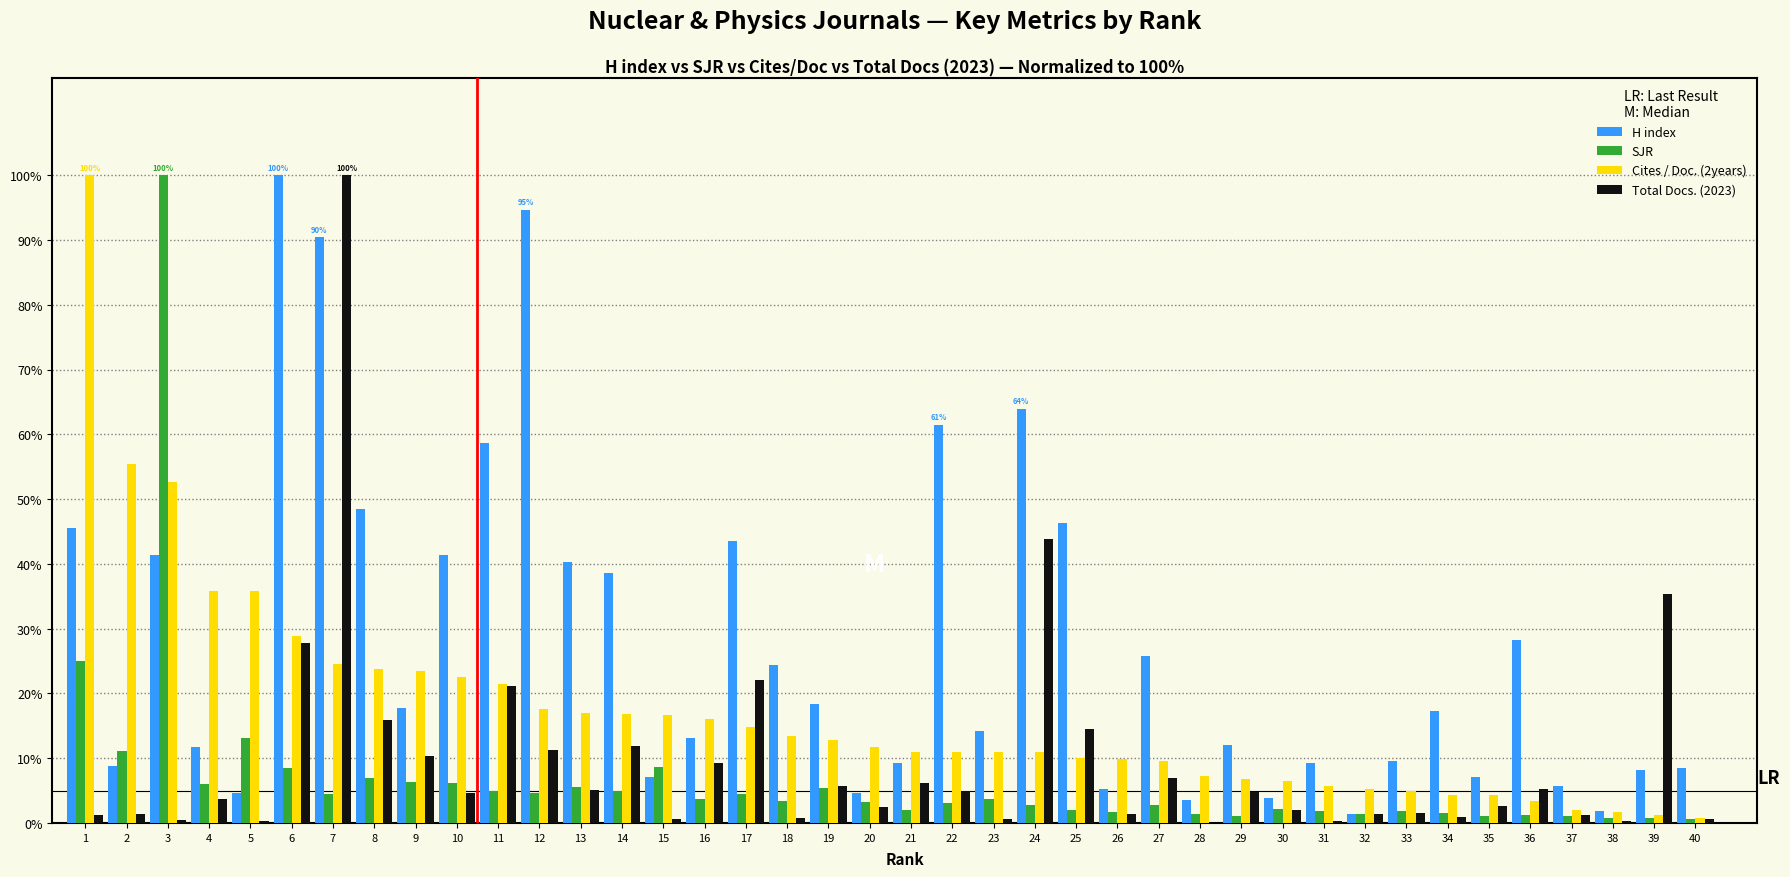

Between 23 and 27, which series saw the biggest shift?

H index